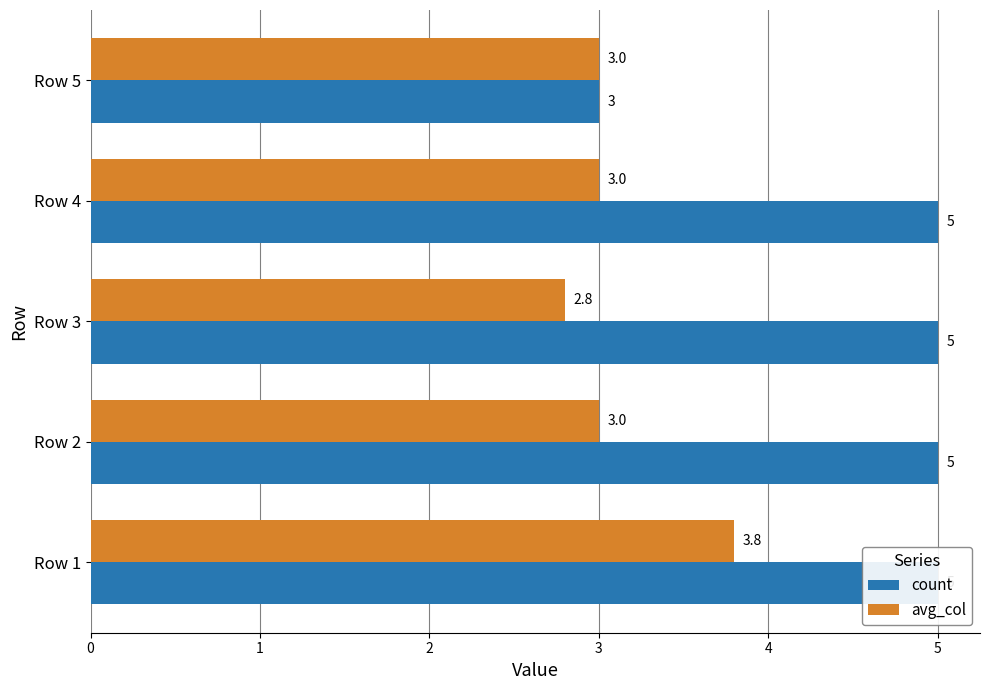

The avg_col series shows 3.8 at Row 1. True or false?

True